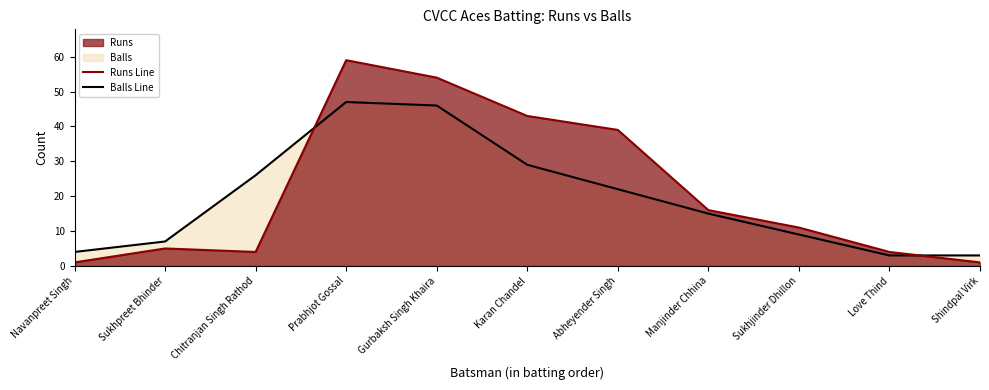

How many lines are shown in the chart?

2